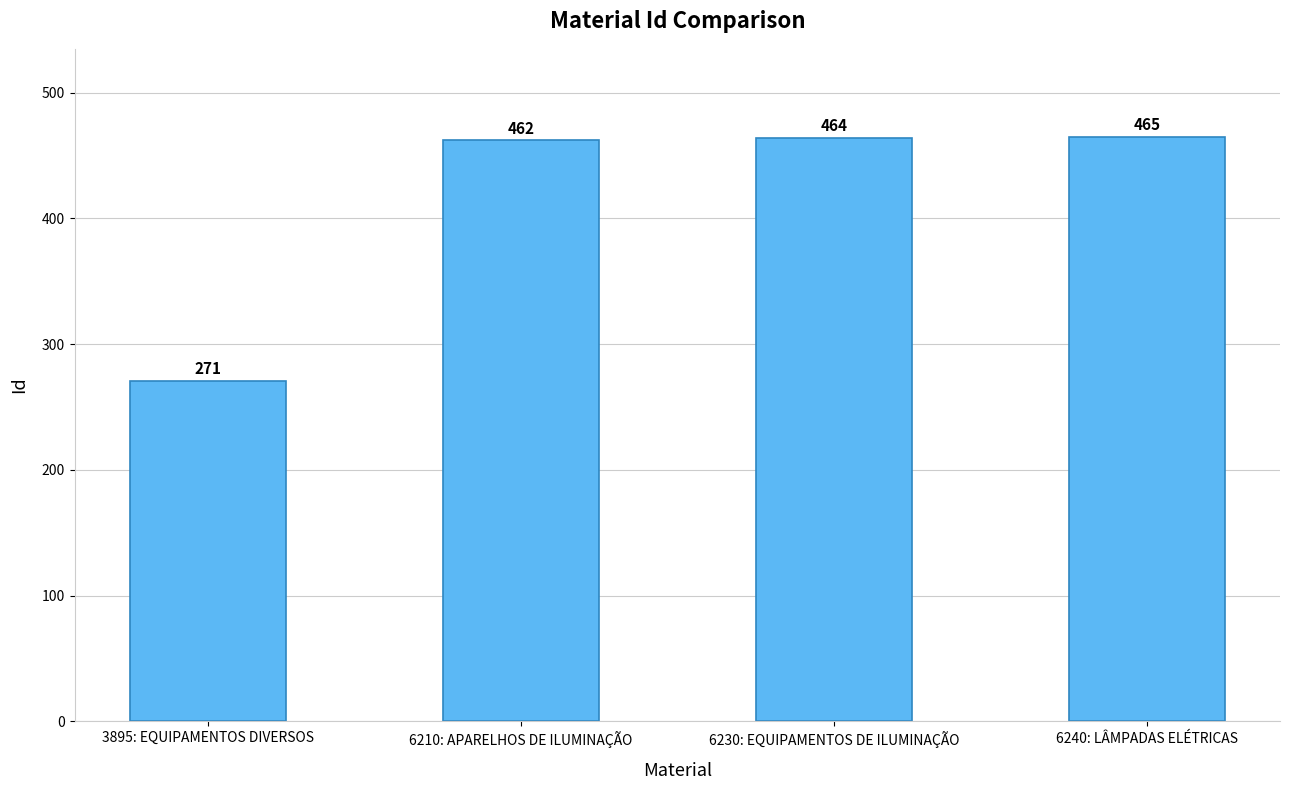

List the labels in order of value, smallest first.

3895: EQUIPAMENTOS DIVERSOS, 6210: APARELHOS DE ILUMINAÇÃO, 6230: EQUIPAMENTOS DE ILUMINAÇÃO, 6240: LÂMPADAS ELÉTRICAS